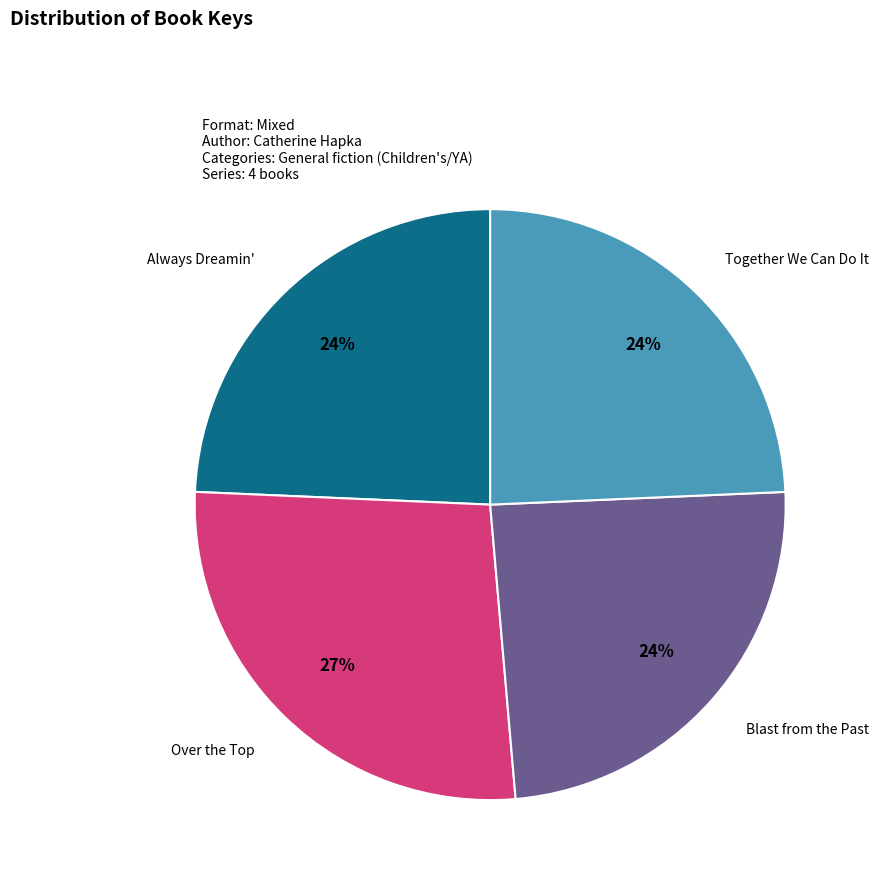

To the nearest percent, what is the average slice percentage?

25%